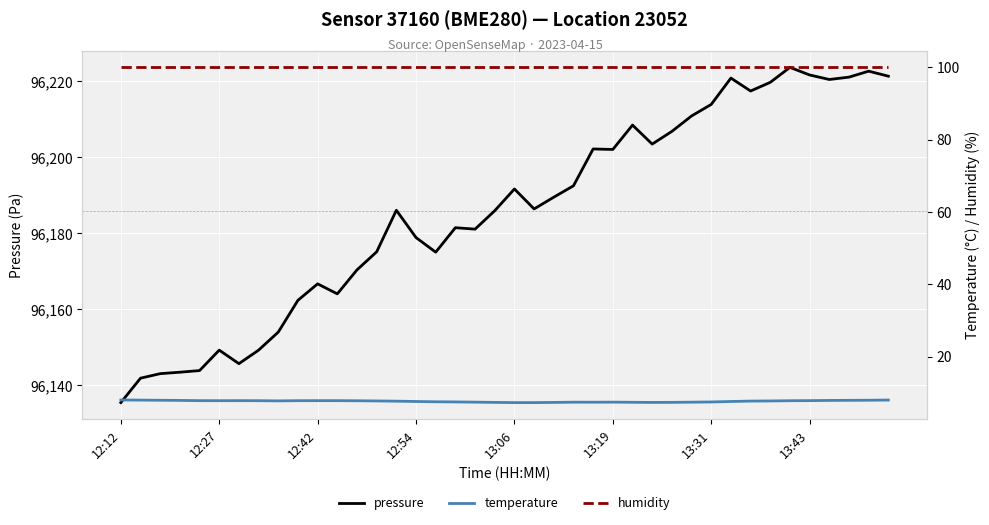

Is it true that pressure equals 96191.6 at 13:06?

True